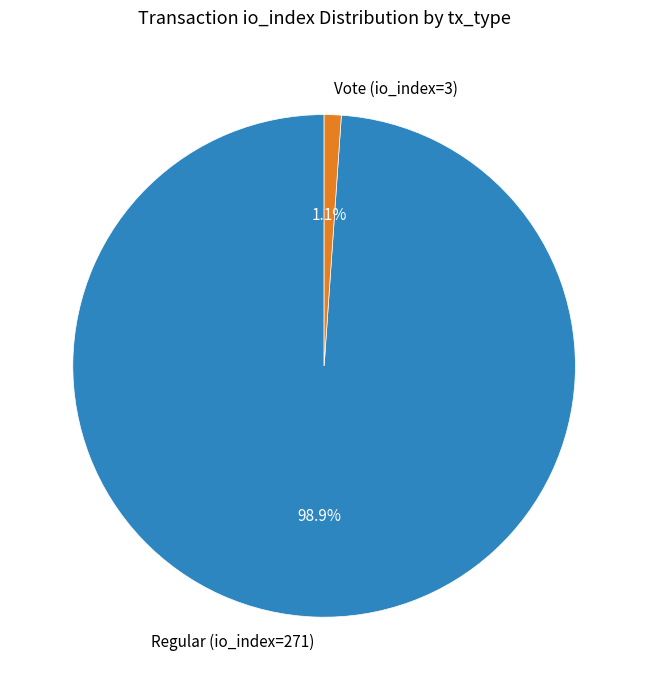

Do Vote (io_index=3) and Regular (io_index=271) together represent more than half of the pie?

Yes